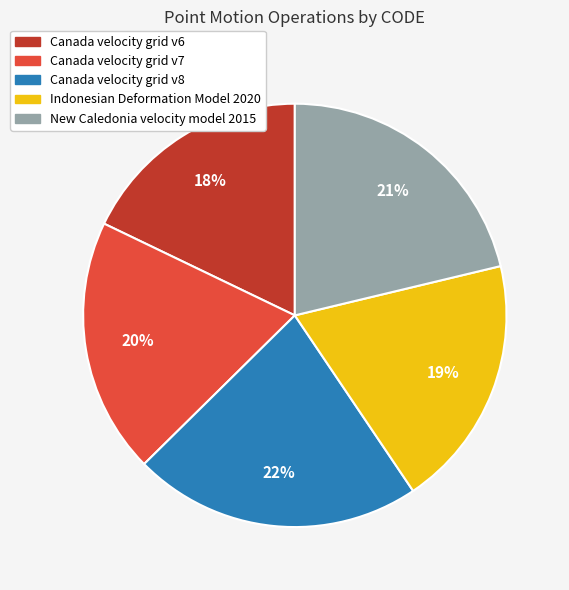

Is there a majority slice in this chart?

No